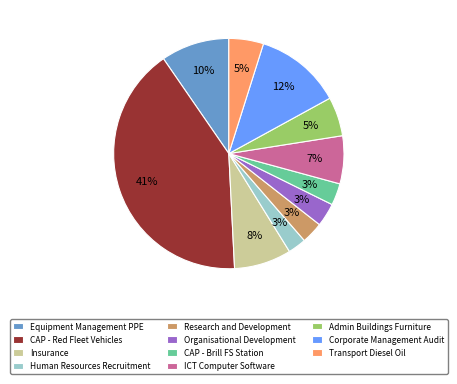

To the nearest percent, what is the combined percentage of Insurance and Equipment Management PPE?

18%